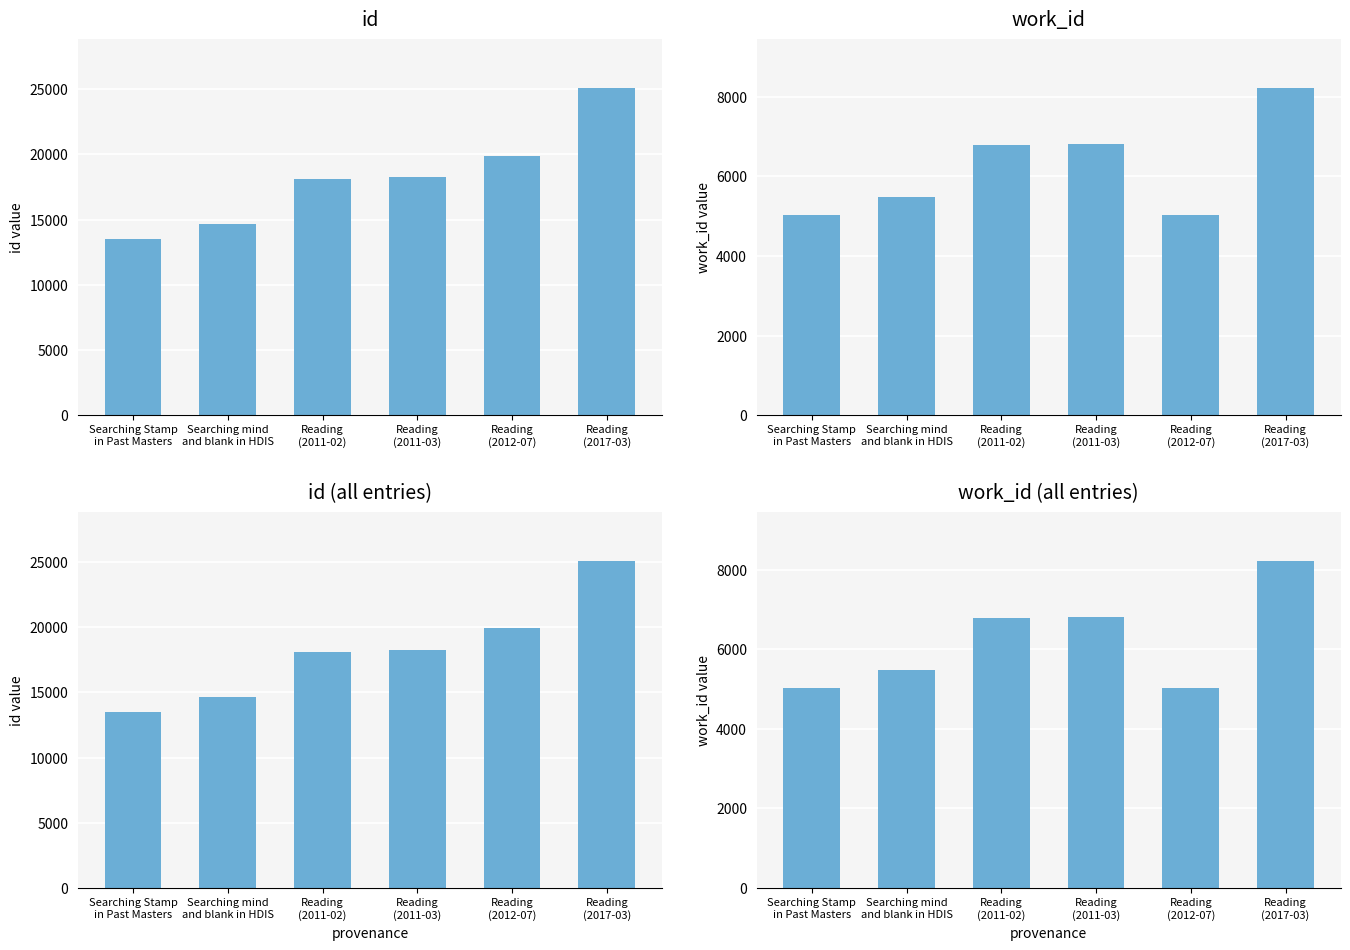

How many values in the id (all) series are below 18233?

3